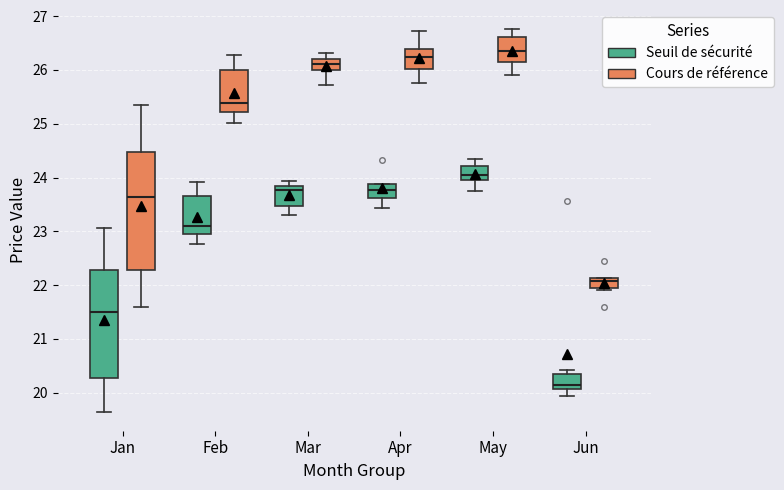

Which box has the lowest median line?

Jun (Seuil de sécurité)